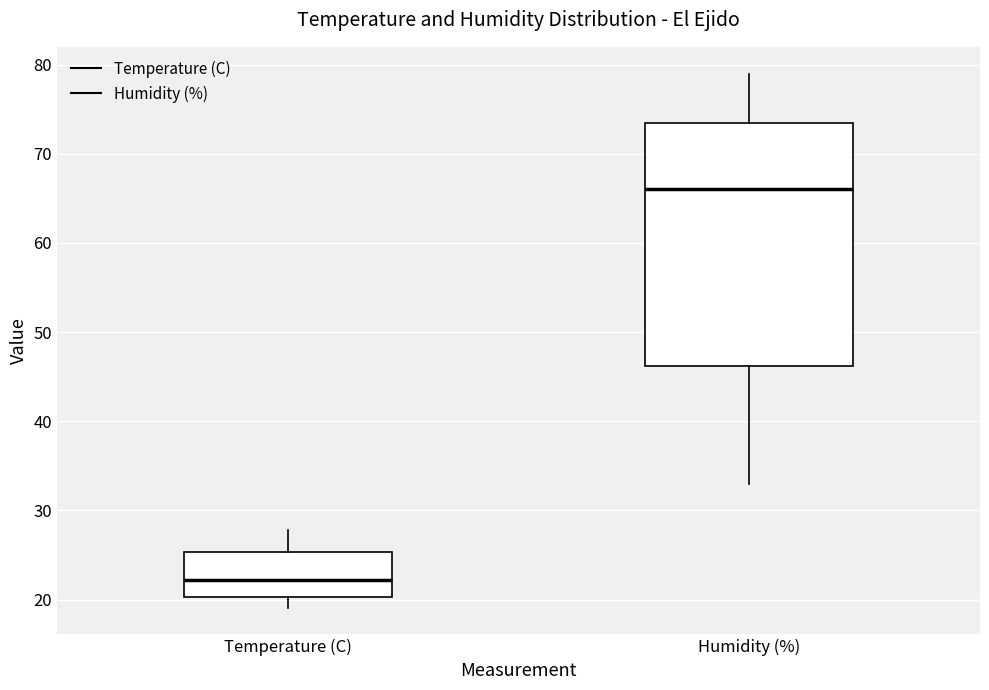

Where does the upper whisker of the box for Temperature (C) end on the y-axis? The values are not printed on the chart, so give them approximately, as read against the axis.

28